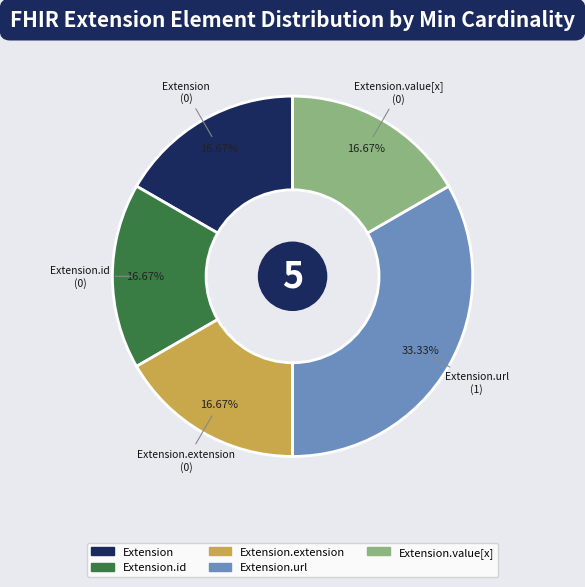

Is it true that Extension.id is 1% of the pie?

False